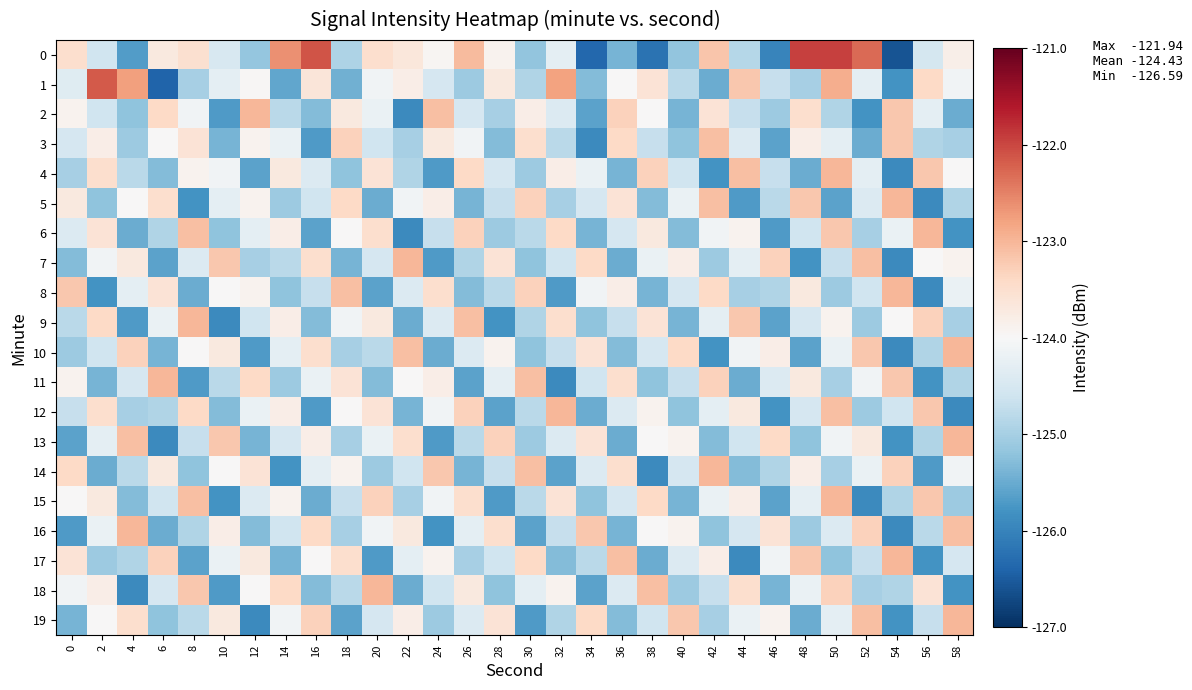

Rank the series at 2 from highest to lowest value.

1, 9, 4, 12, 6, 15, 3, 18, 19, 7, 16, 13, 2, 10, 0, 17, 5, 11, 14, 8